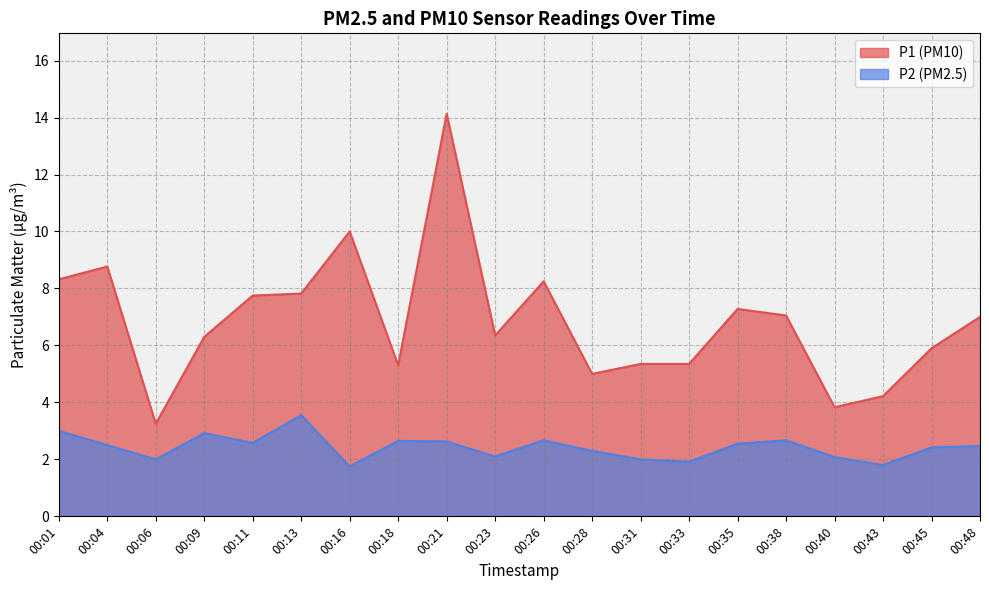

Does the chart display data point markers on the line(s)?

No